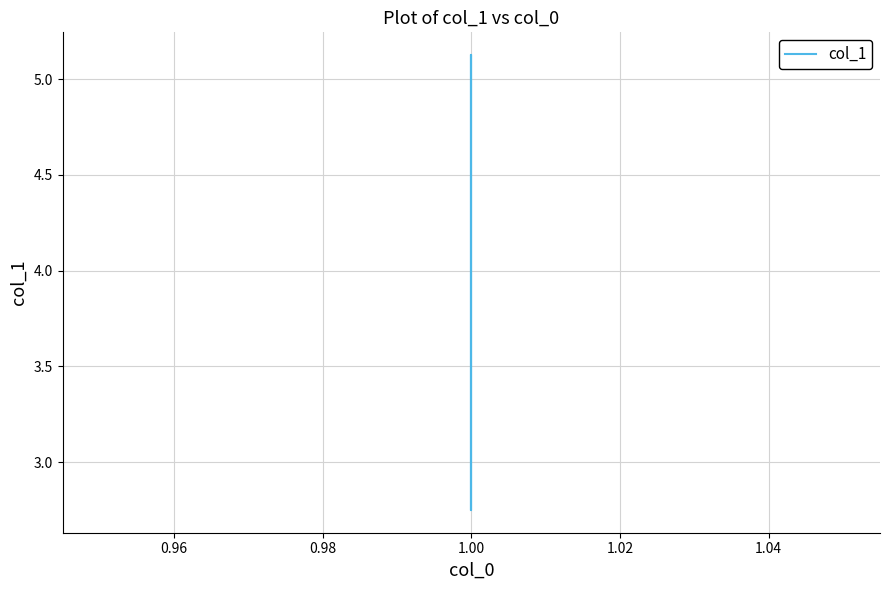

How many points are higher than both their immediate neighbors (excluding endpoints)?

1